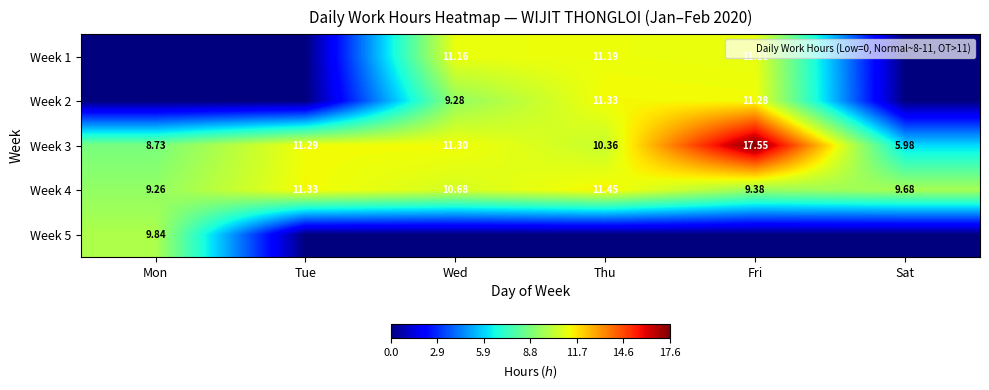

How many values in Week 2 are above zero?

3